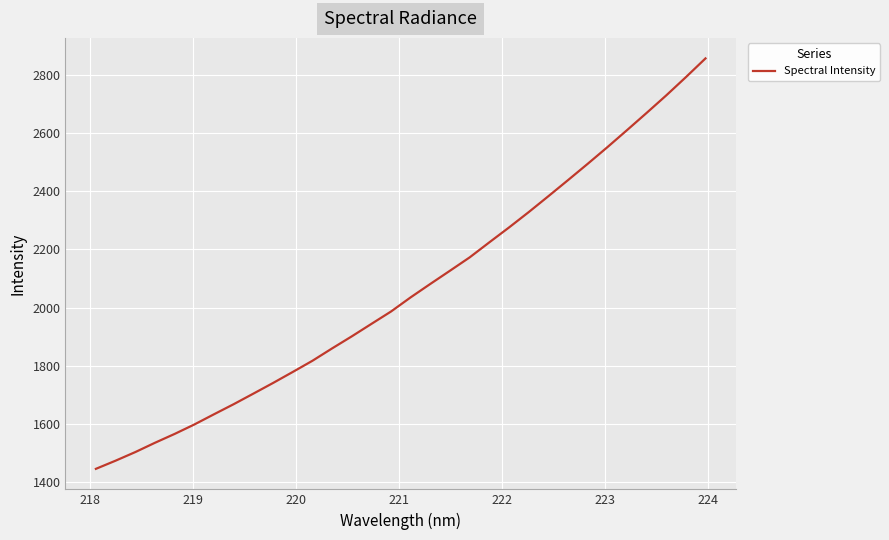

What is the maximum value shown in the chart?

2855.8